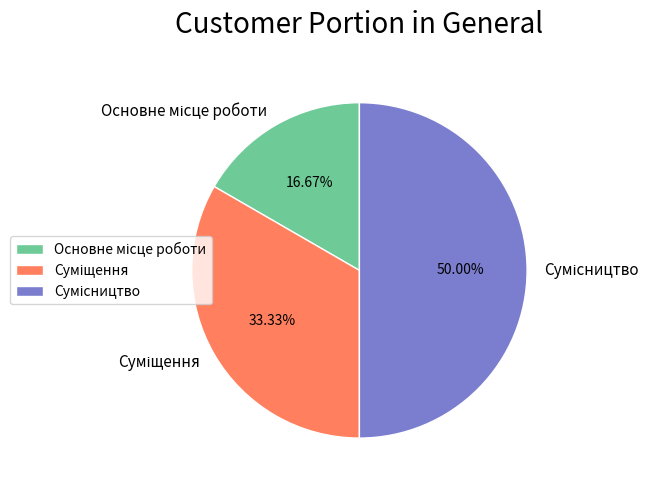

Count the number of slices in the pie.

3